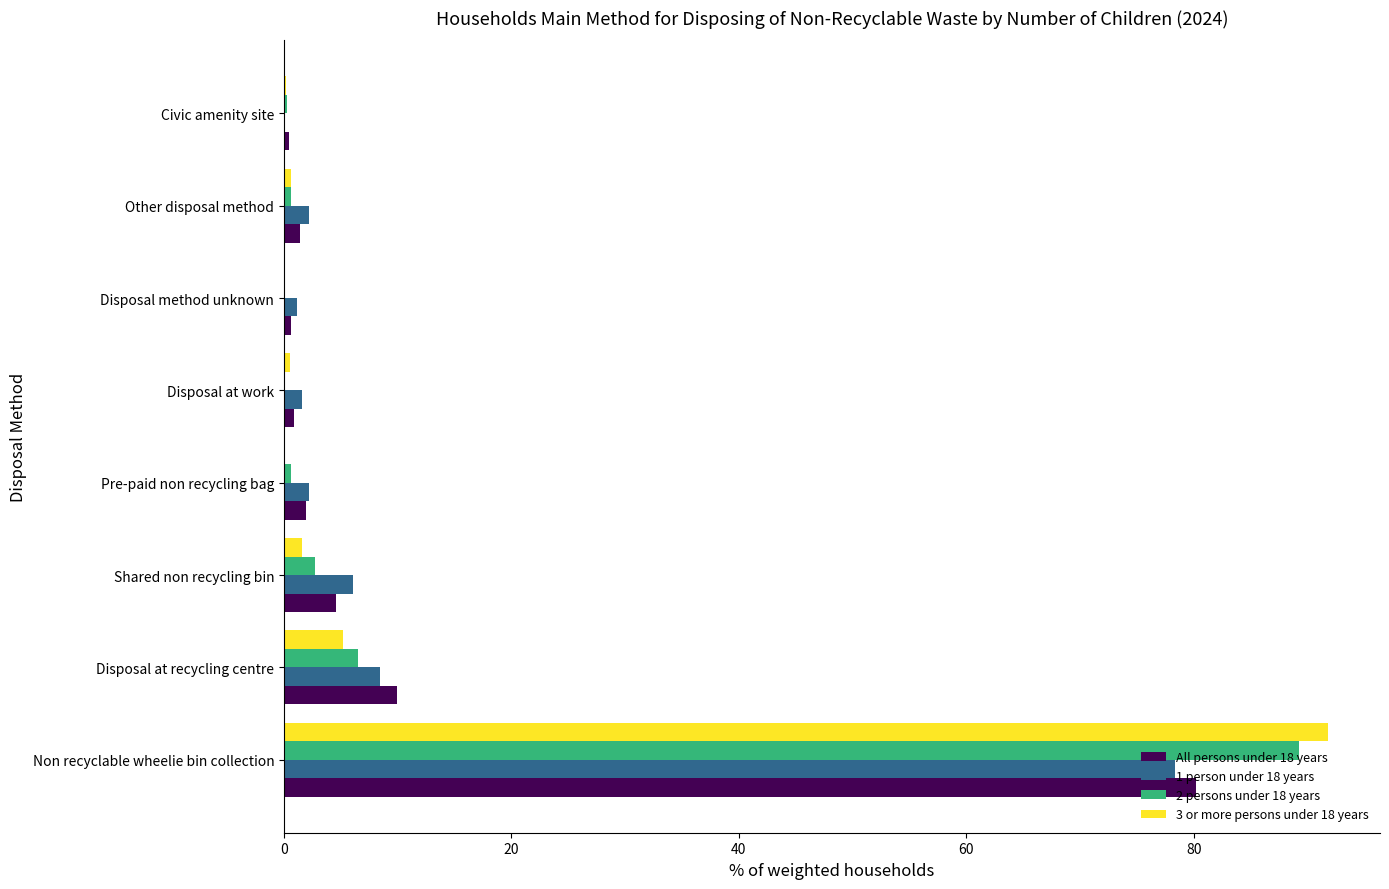

Which label corresponds to the largest value in the chart?

Non recyclable wheelie bin collection